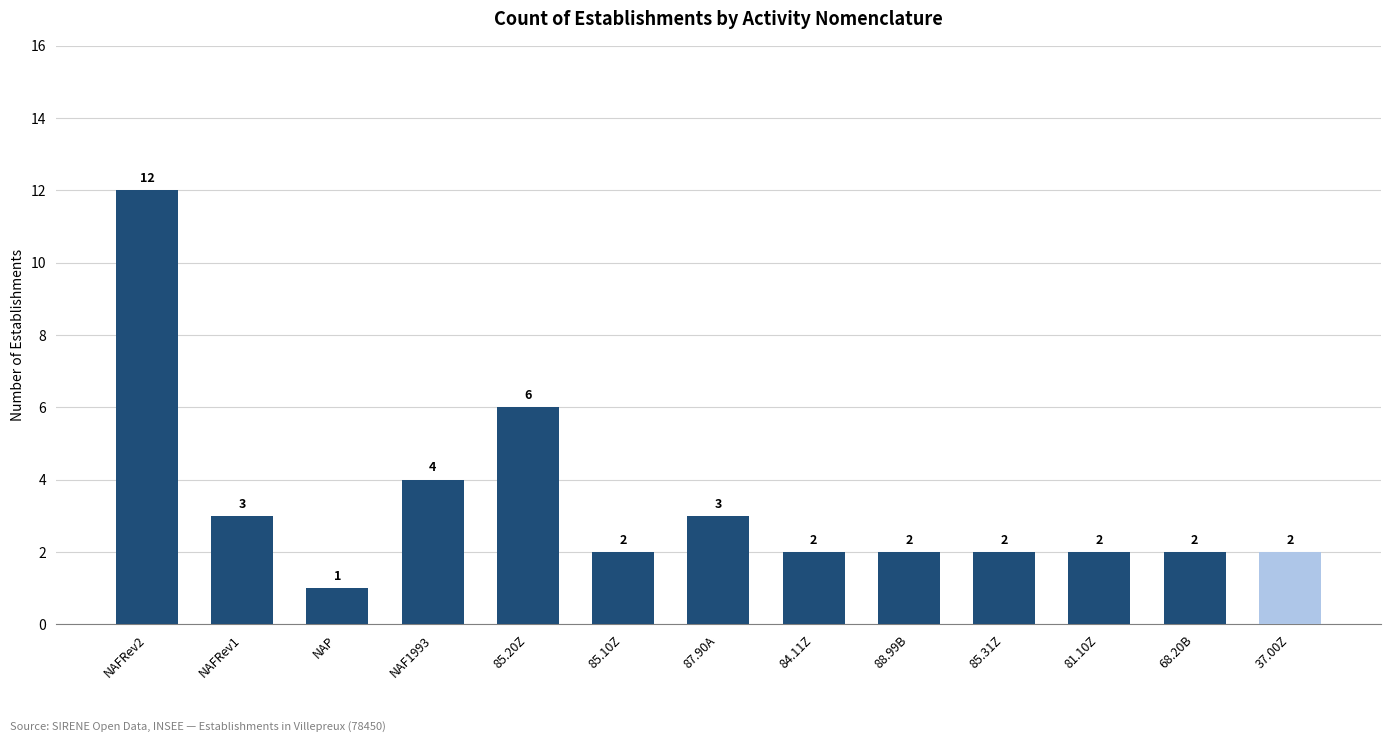

The chart shows a value of 6 at NAFRev2. True or false?

False